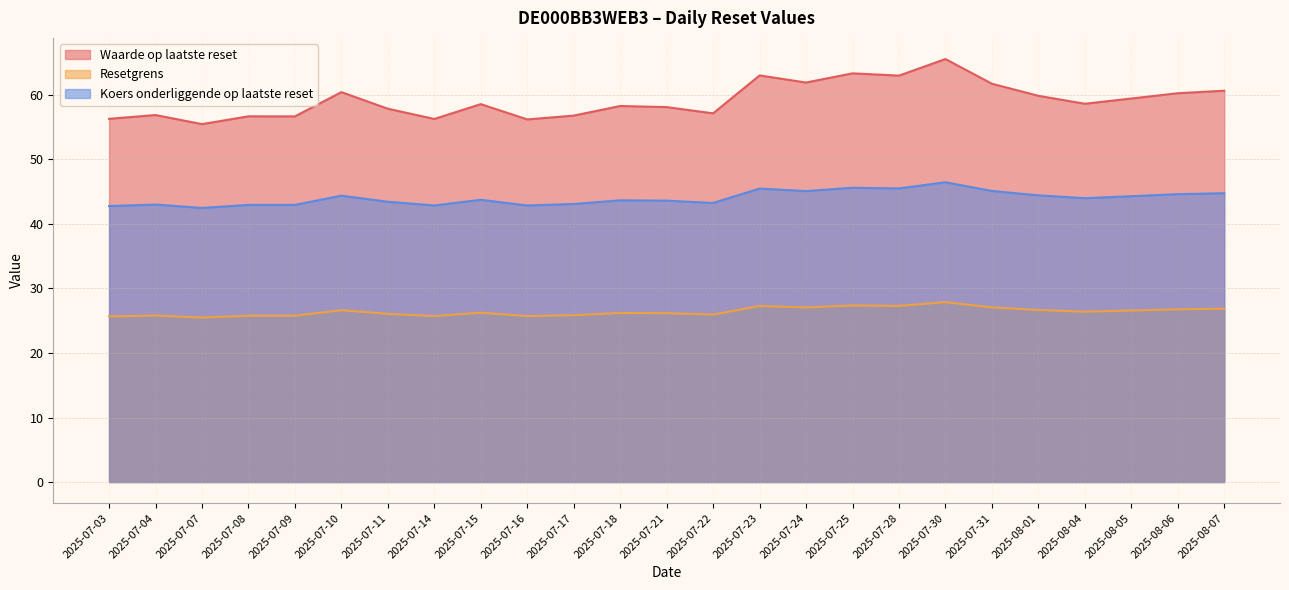

List the series in order of their overall mean, highest first.

Waarde op laatste reset, Koers onderliggende op laatste reset, Resetgrens